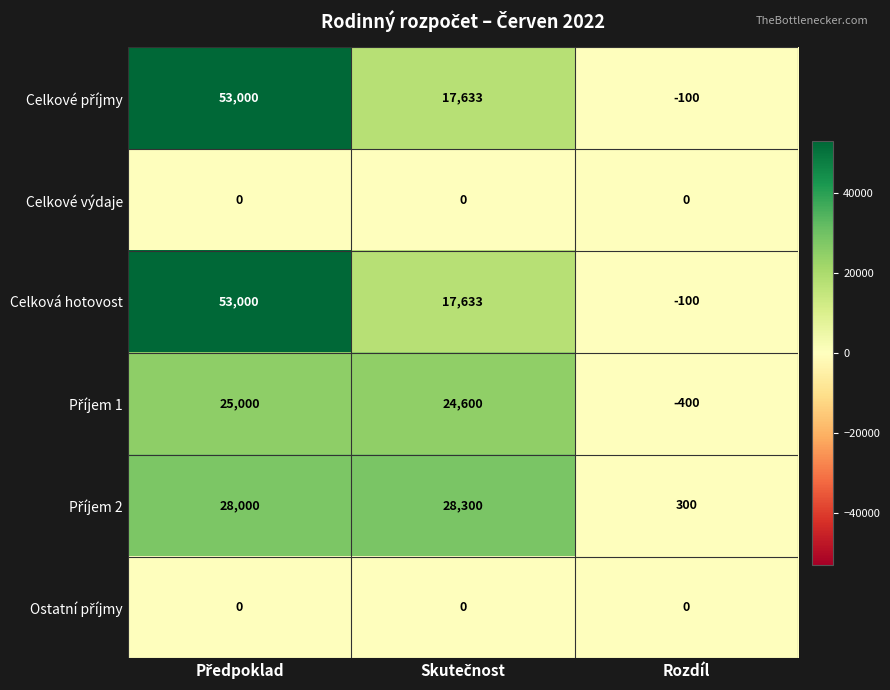

Which category has the lowest value across all series?

Rozdíl